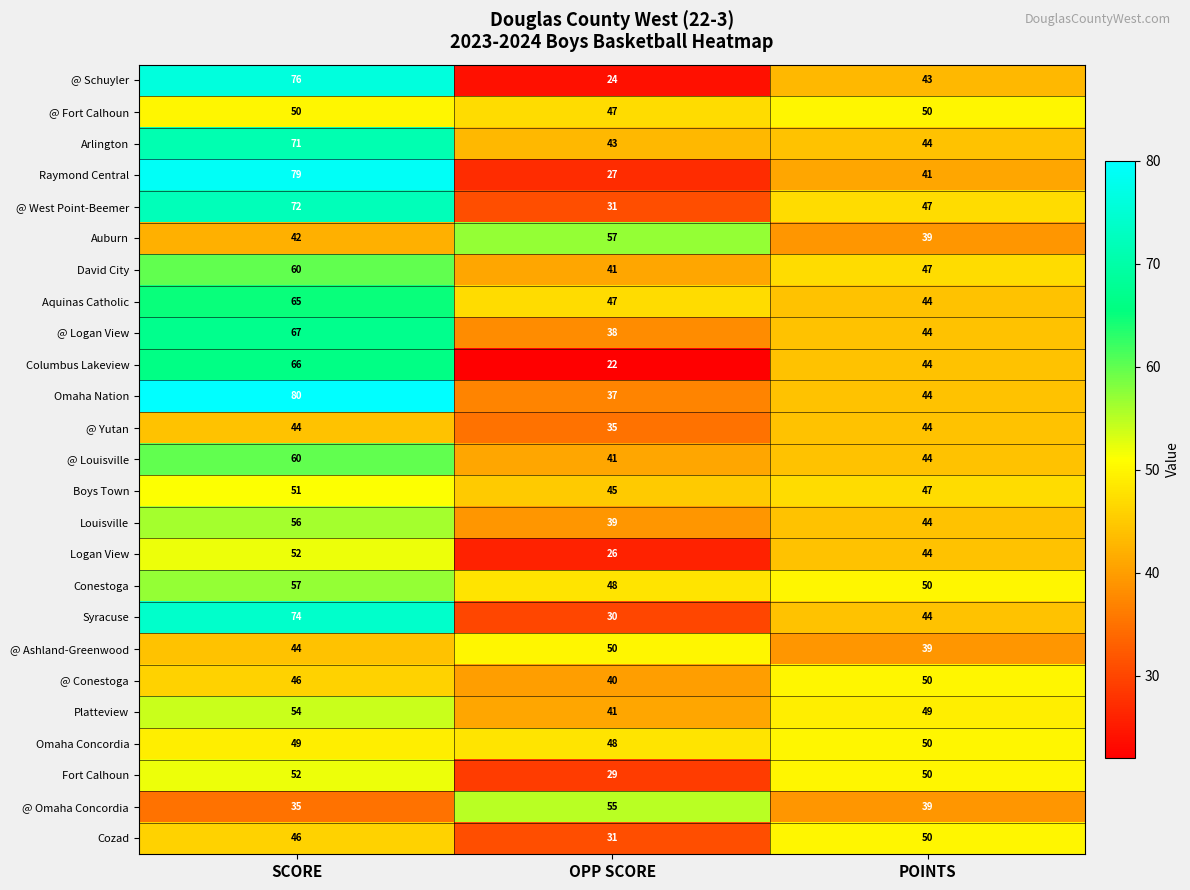

Count the number of categories in the chart.

3